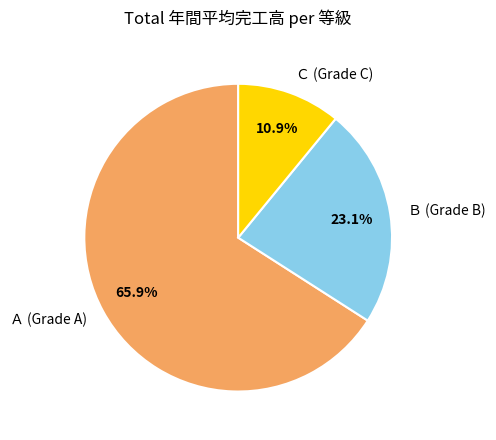

What percentage is NOT represented by Ｂ (Grade B)?

76.9%